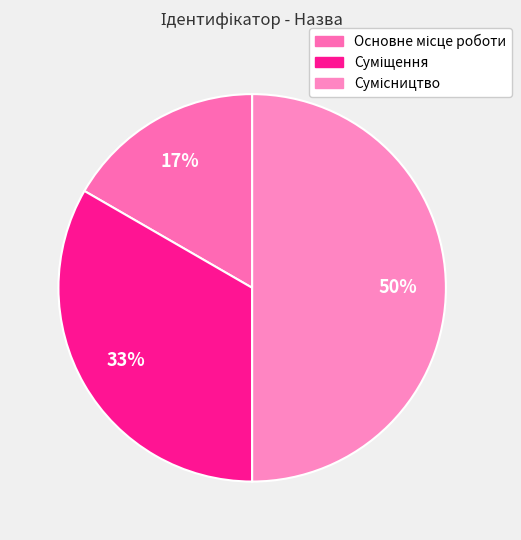

To the nearest percent, what is the combined percentage of Сумісництво and Суміщення?

83%